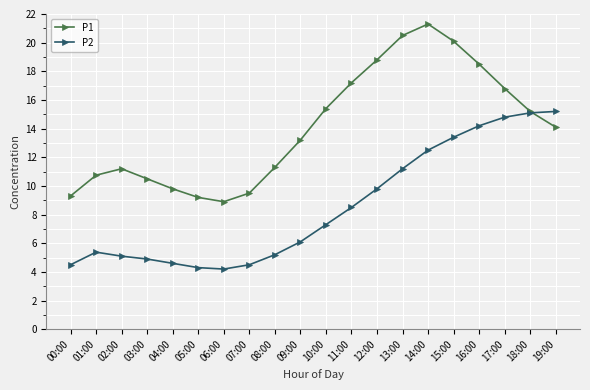

How many data points does each series have?

20